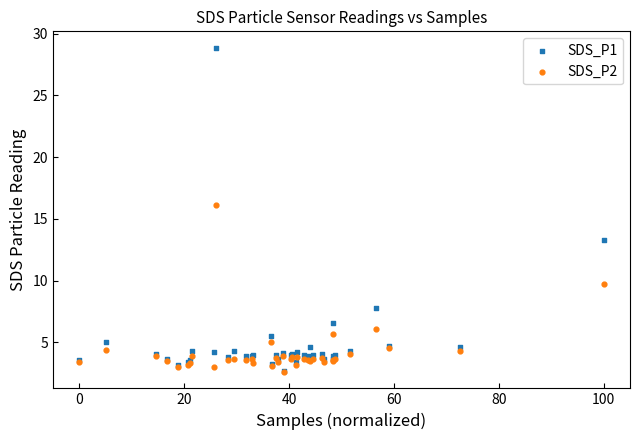

Across all series, what Y value is closest to 15?

16.1